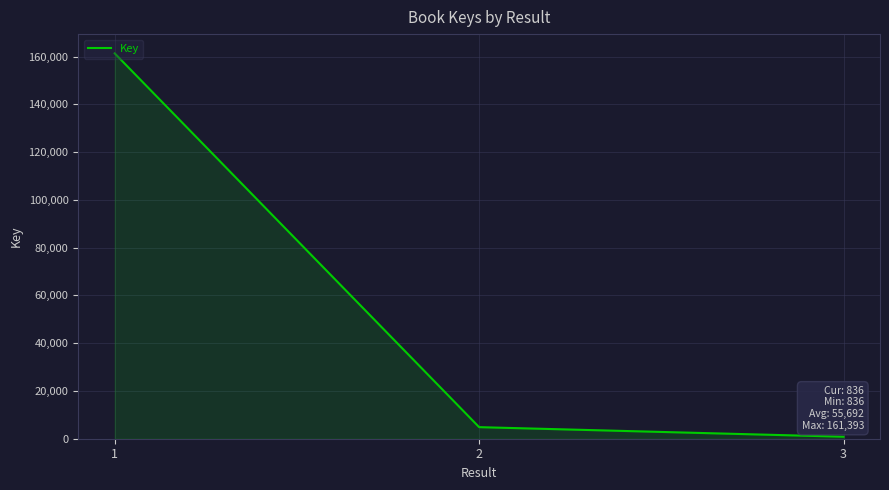

Where is the data nearest to the value 81114?

2